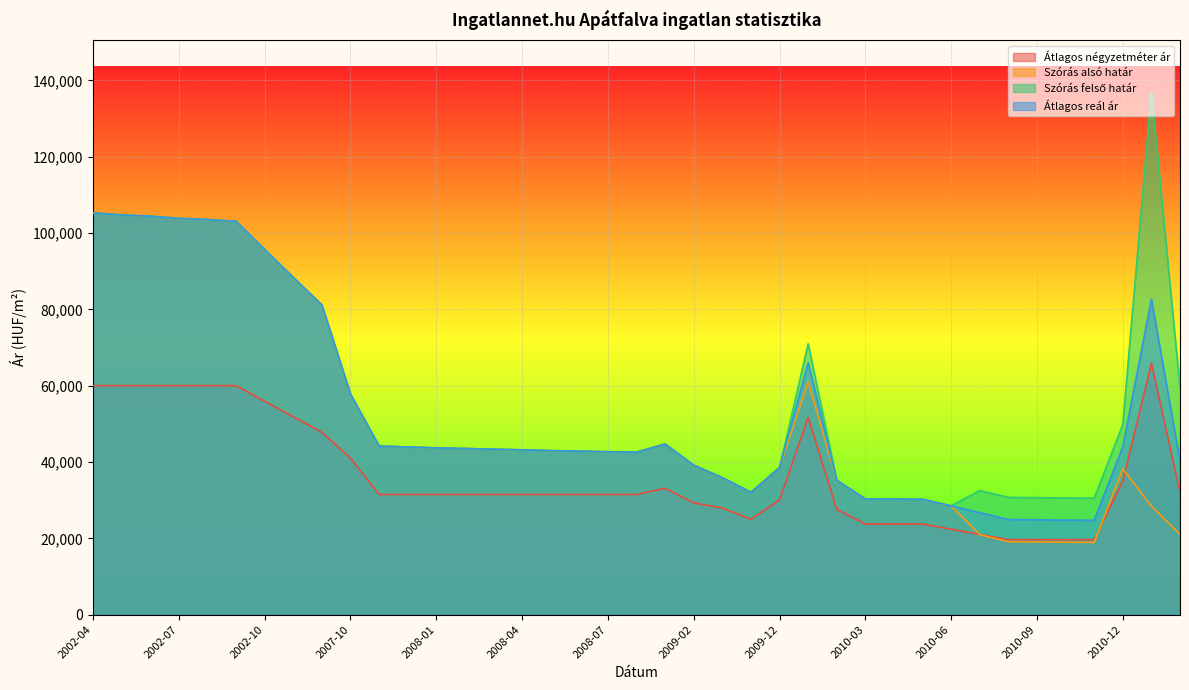

How many lines are shown in the chart?

4